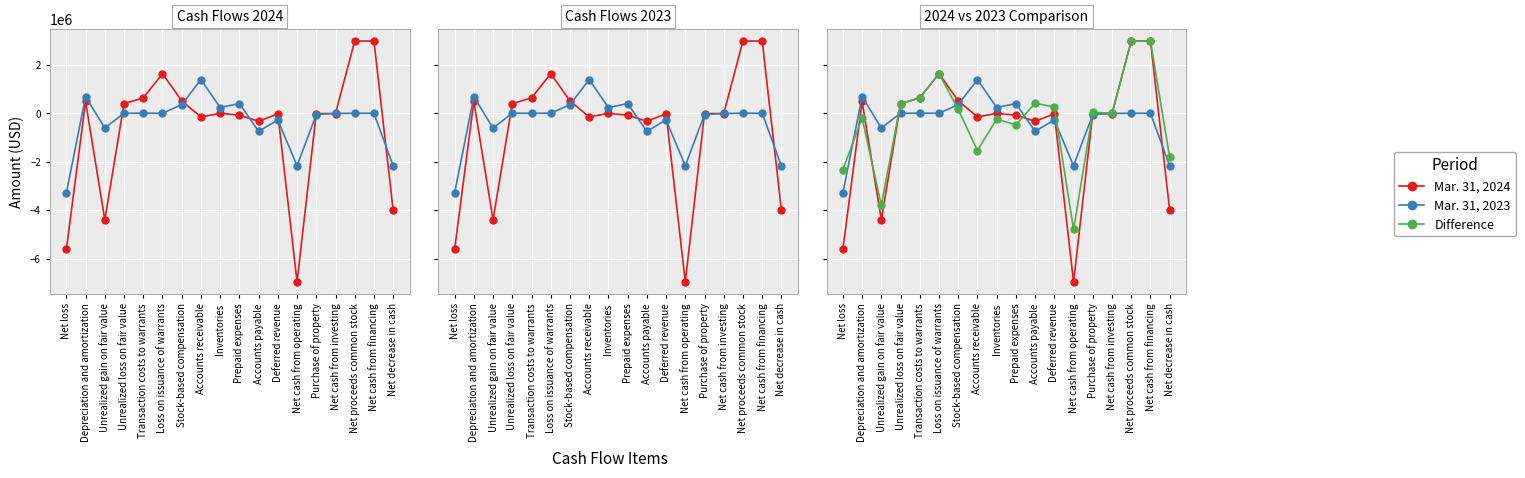

Rank the series by their maximum value, from highest to lowest.

Mar. 31, 2024, Difference, Mar. 31, 2023